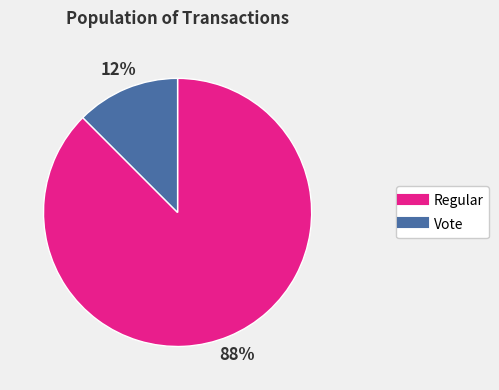

To the nearest percent, what is the combined percentage of Vote and Regular?

100%